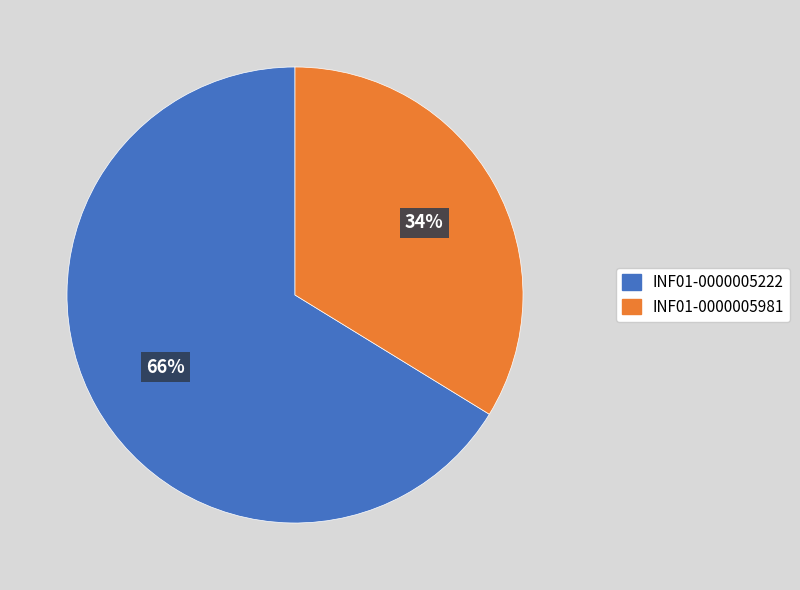

To the nearest percent, what is the combined percentage of INF01-0000005981 and INF01-0000005222?

100%